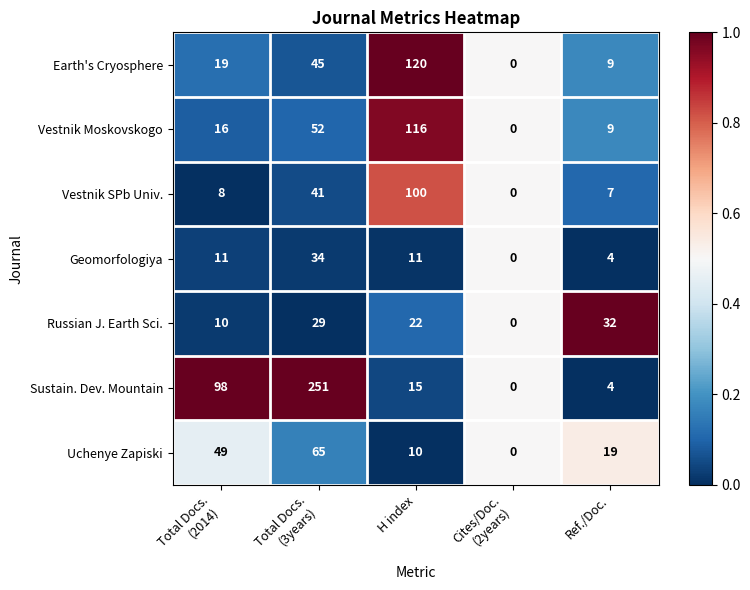

Which label corresponds to the largest value in the chart?

Total Docs.
(3years)